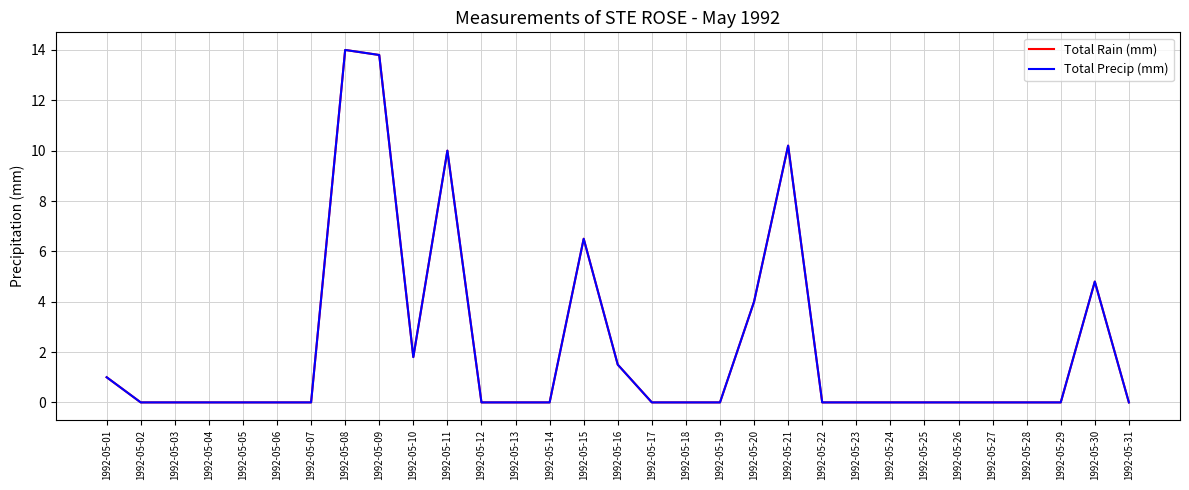

Is this an area chart (filled region under the line)?

No